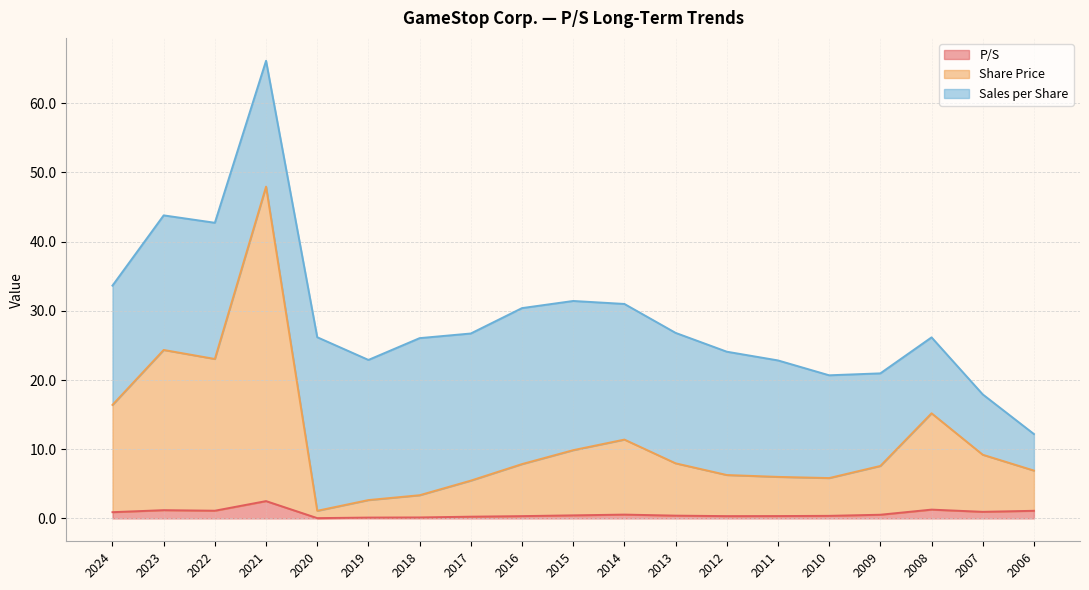

What is the value of the P/S point at the 19th from the left?

1.1